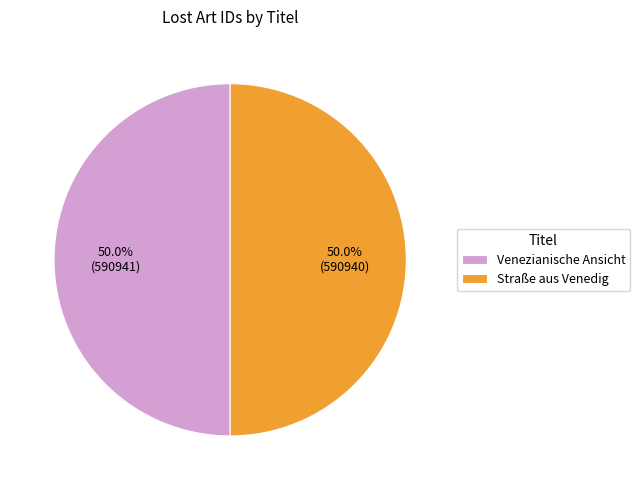

To the nearest percent, what percentage of the pie is Venezianische Ansicht?

50%